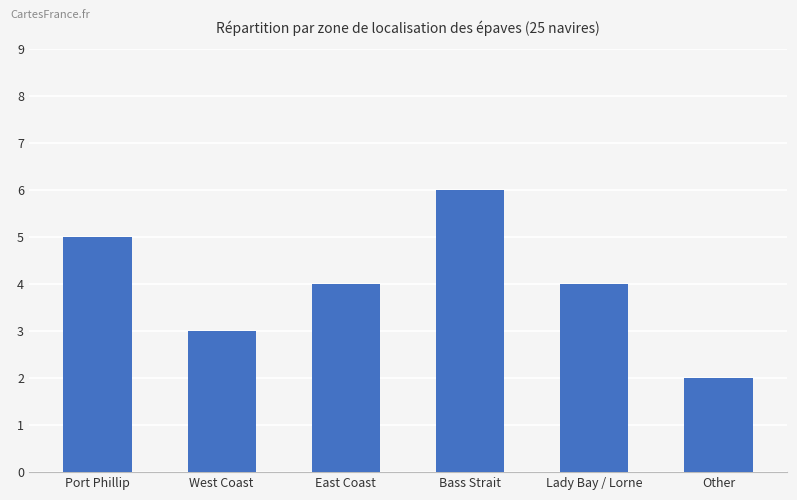

Which has a higher value, West Coast or Lady Bay / Lorne?

Lady Bay / Lorne